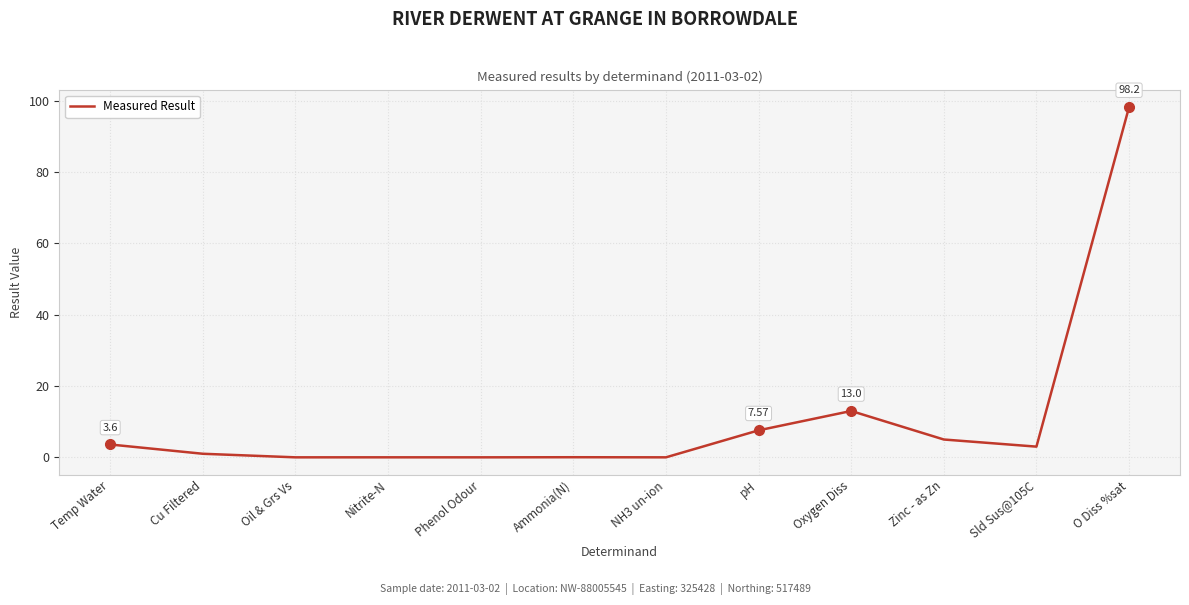

What position from the left is Oxygen Diss?

9